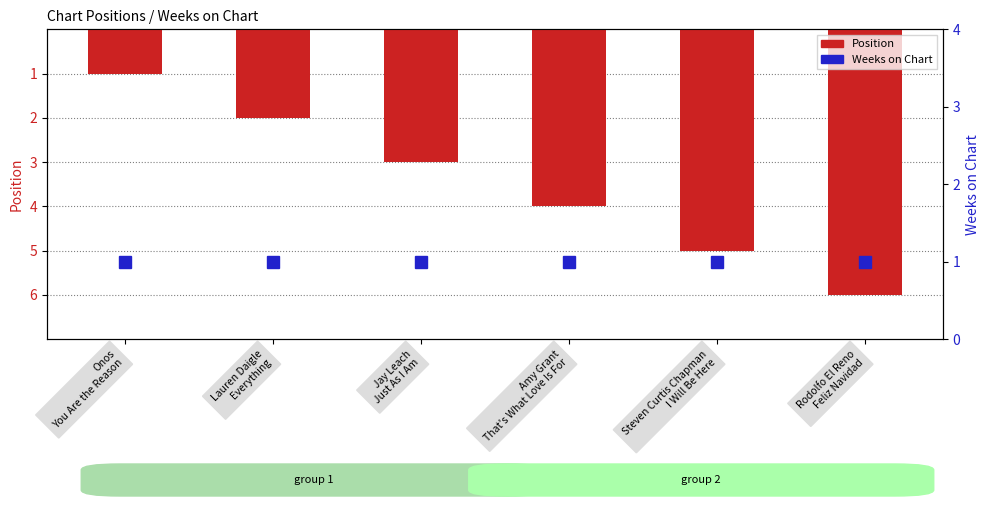

True or false: Position has a value of 3 at Rodolfo El Reno
Feliz Navidad.

False